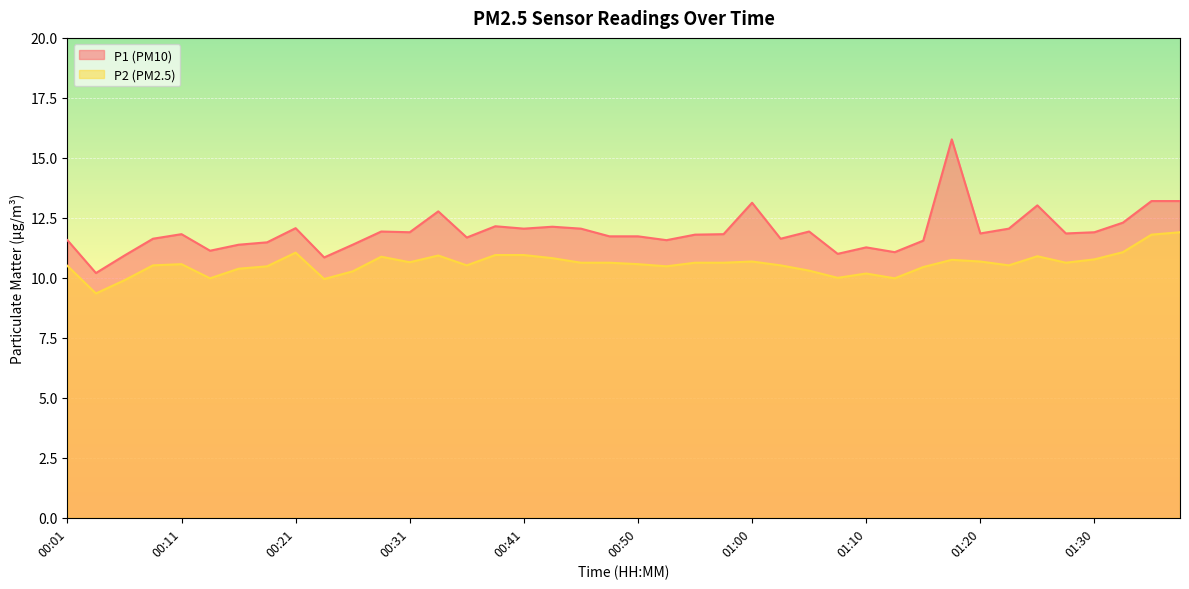

Rank the series by their maximum value, from lowest to highest.

P2, P1